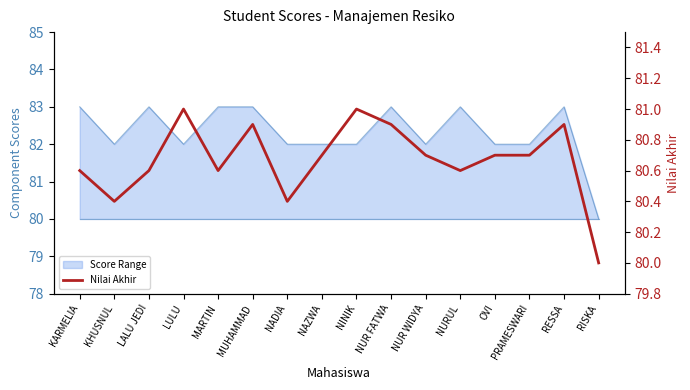

Rank the categories by value from lowest to highest.

RISKA, KHUSNUL, NADIA, KARMELIA, LALU JEDI, MARTIN, NURUL, NAZWA, NUR WIDYA, OVI, PRAMESWARI, MUHAMMAD, NUR FATWA, RESSA, LULU, NINIK